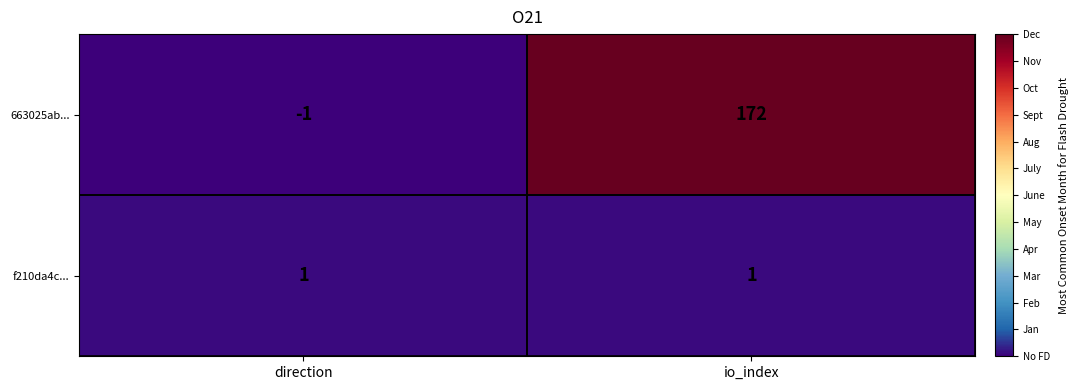

List the series in order of their peak value, lowest first.

f210da4c..., 663025ab...